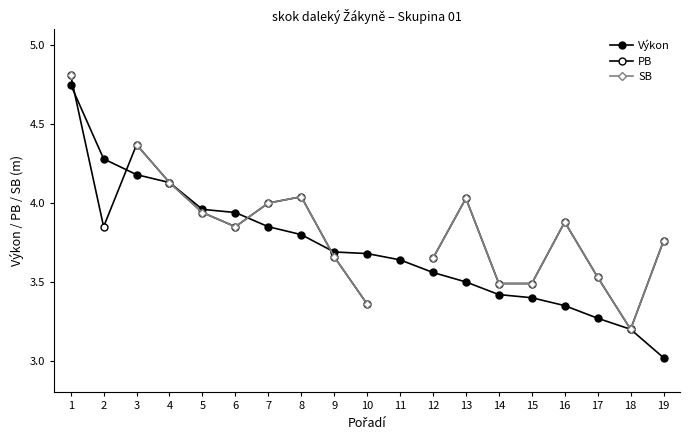

At which category does the chart reach its minimum across all series?

19